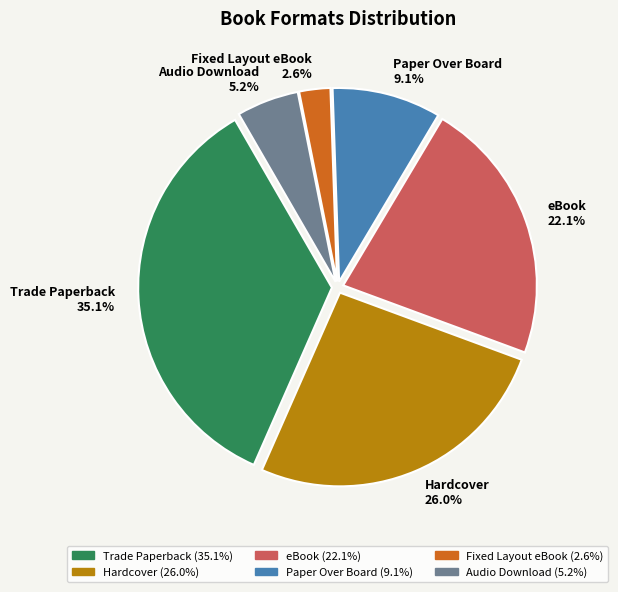

How many slices are in this pie chart?

6